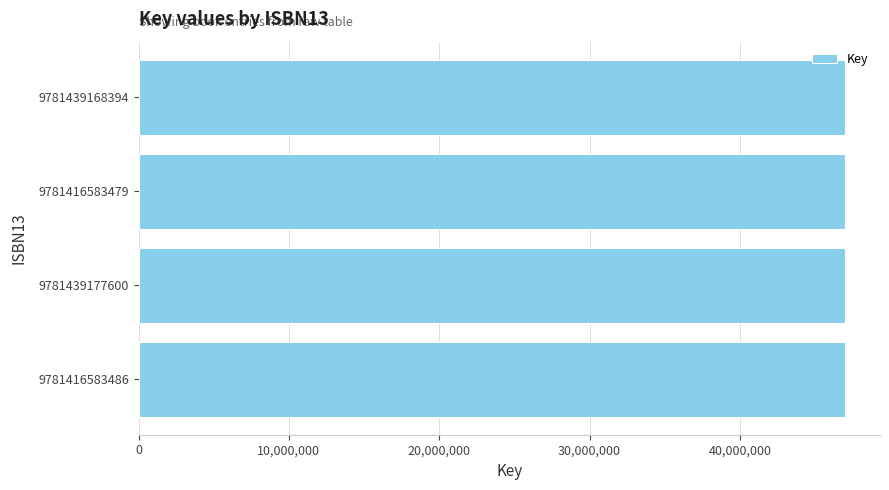

What is the maximum value shown in the chart?

46972392